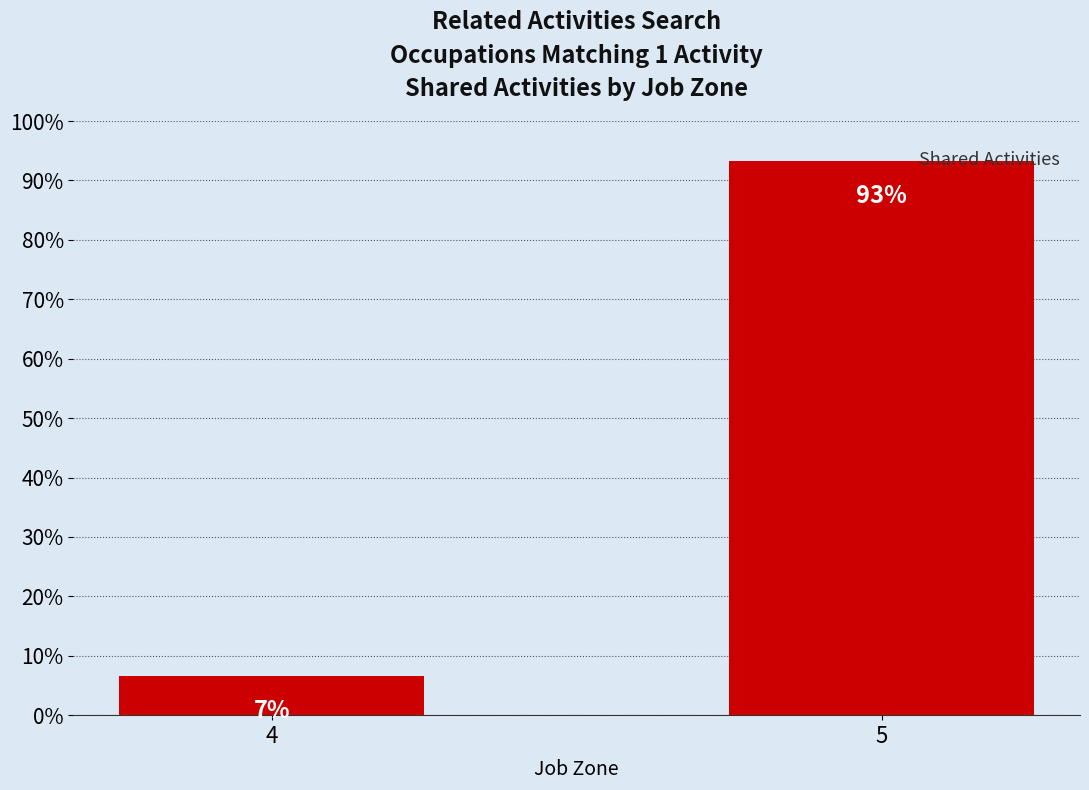

What is the minimum value shown in the chart?

6.7